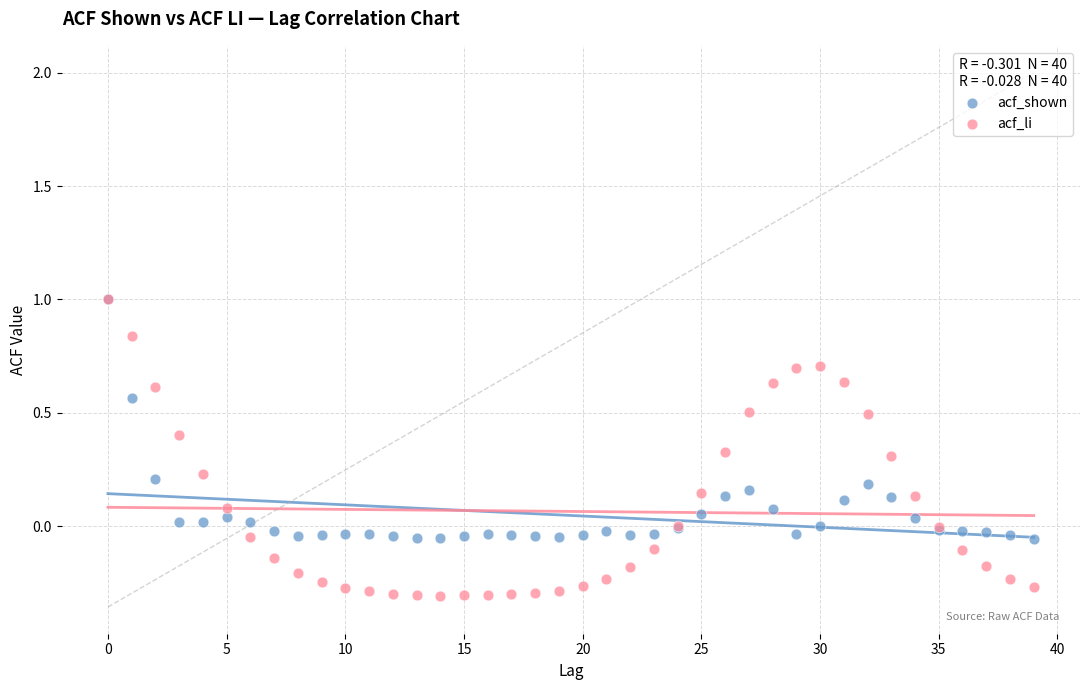

What are all the series names shown in the legend?

acf_shown, acf_li